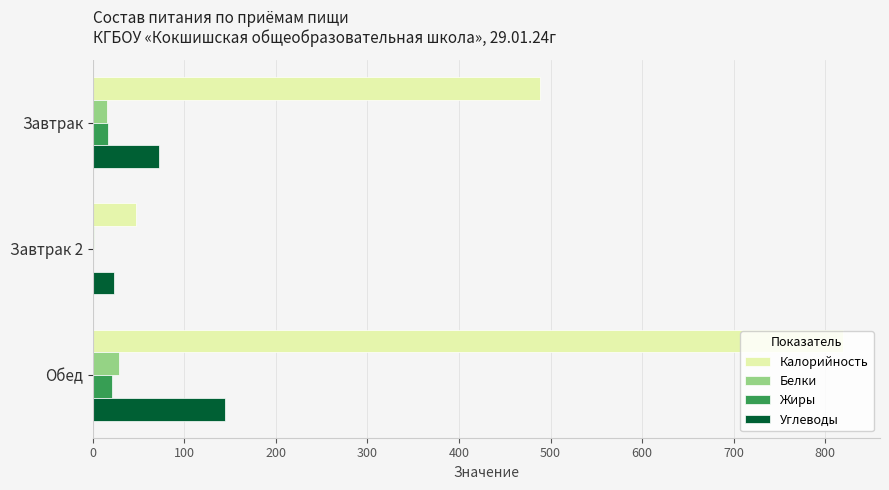

What is the sum of all Калорийность values?

1354.0